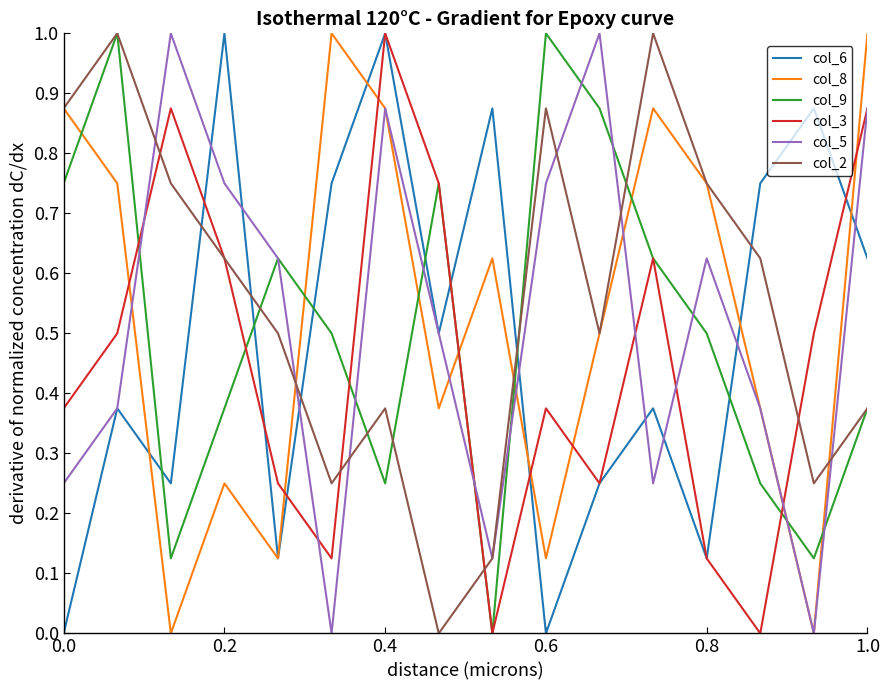

What is the maximum value shown in the chart?

1.0